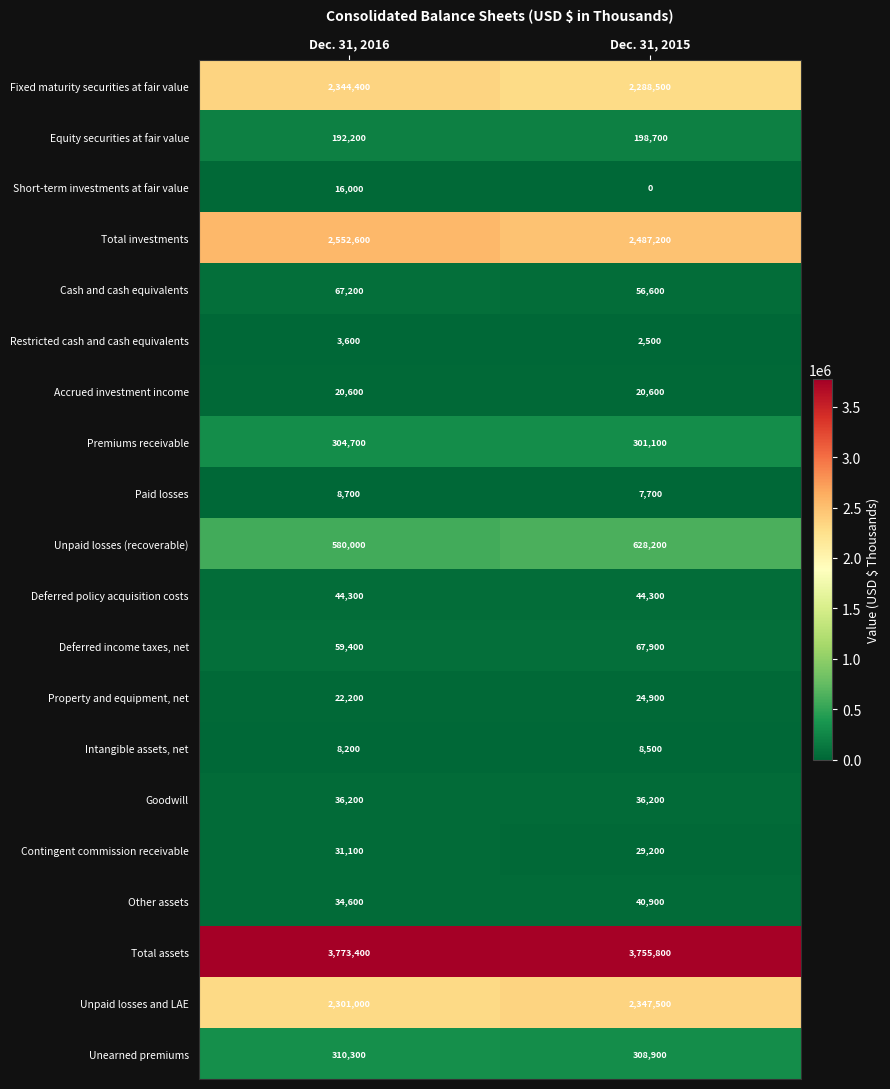

Which series changed the most between Dec. 31, 2016 and Dec. 31, 2015?

Total investments